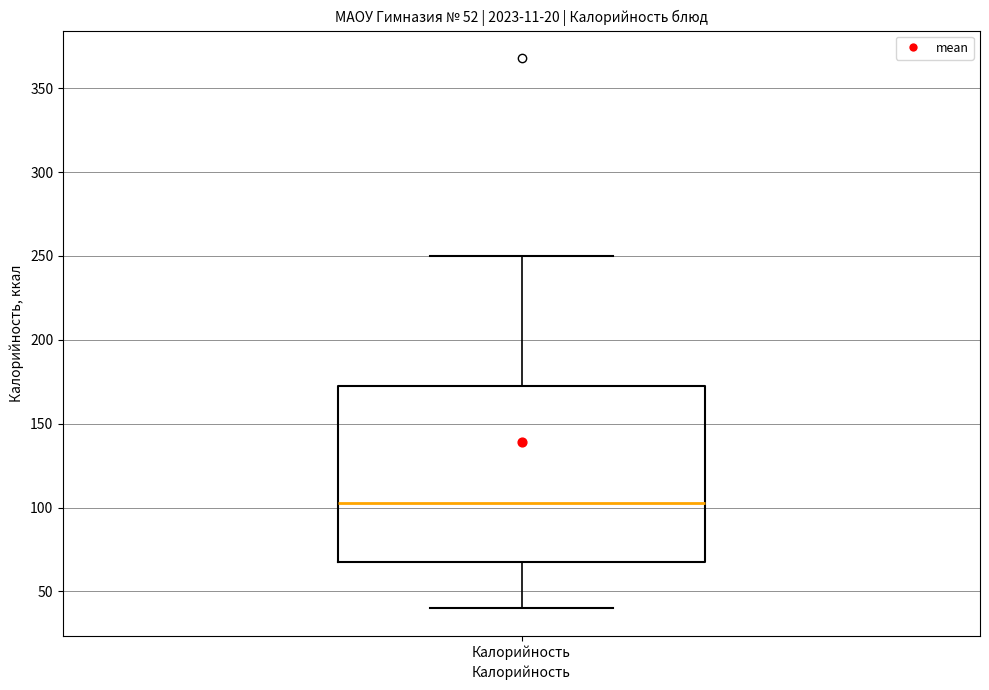

Transcribe this box plot: give where the median line is, the range the box spans, and where the two whiskers end, as read against the y-axis. The values are not printed on the chart, so give them approximately, as read against the axis.

median 105, box 70 to 175, whiskers 40 to 250